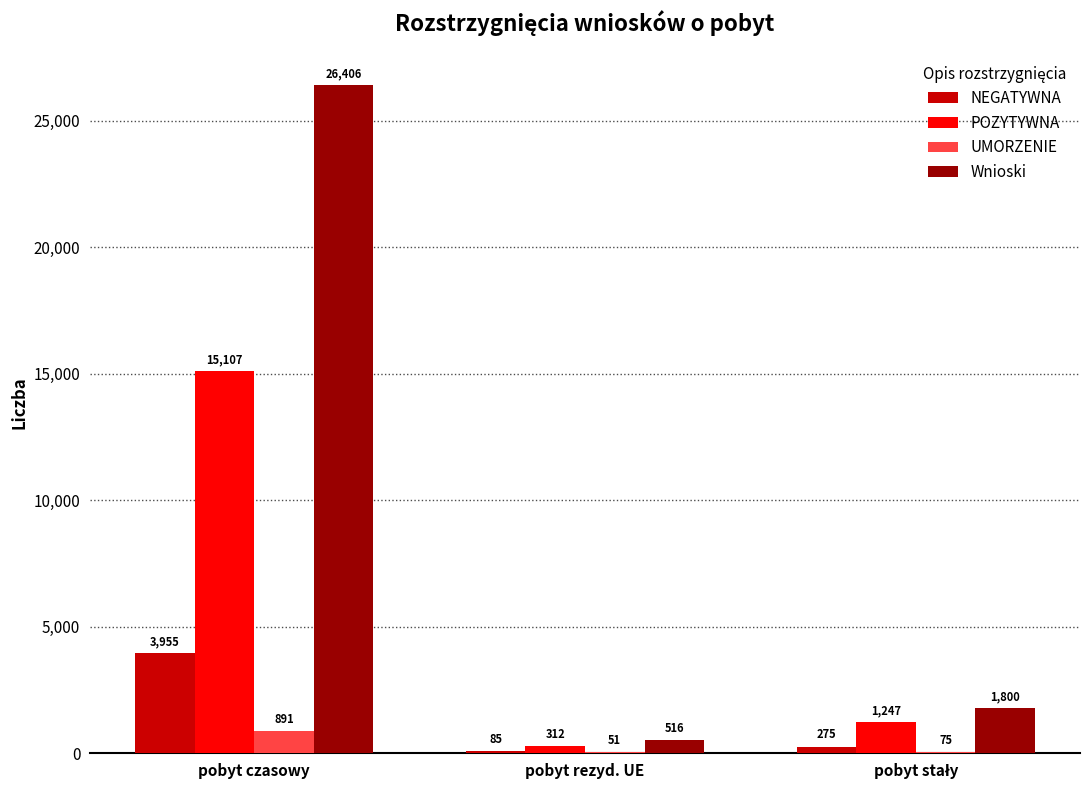

Which category has the highest value in the UMORZENIE series?

pobyt czasowy